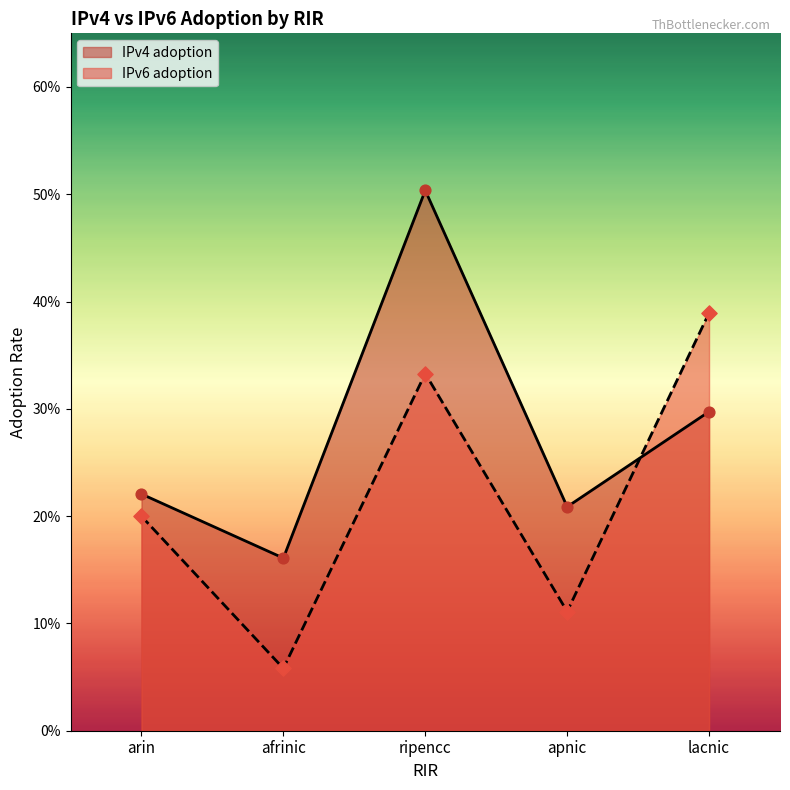

Which series has the largest total across all categories?

IPv4 adoption